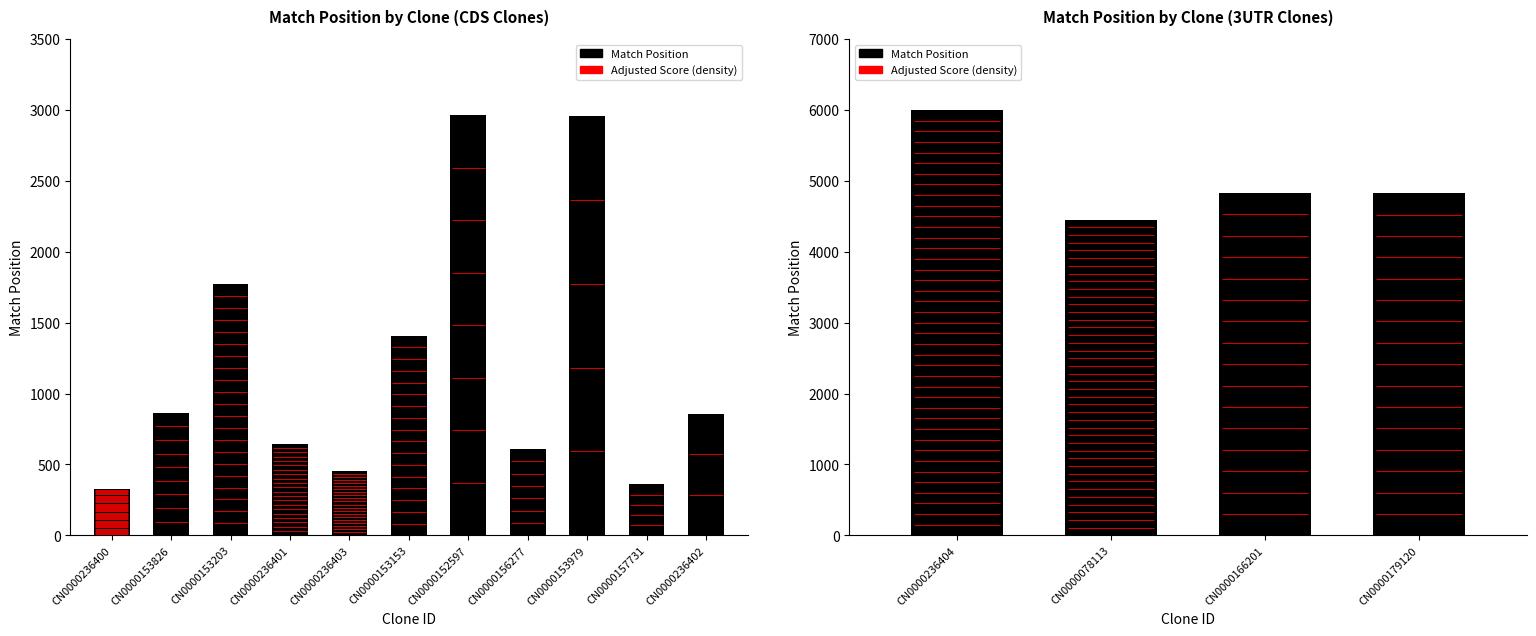

What is the spread (max minus min) of values at TRCN0000156277?

607.2